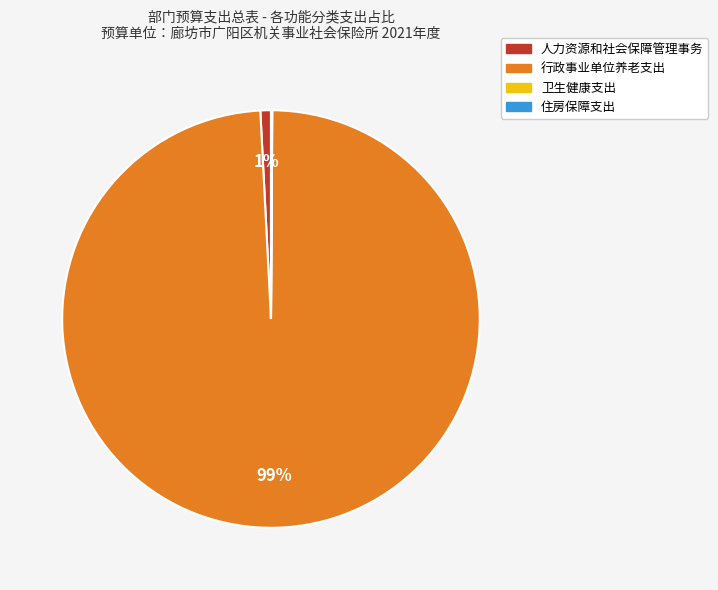

Is the sum of 行政事业单位养老支出 and 人力资源和社会保障管理事务 greater than half?

Yes